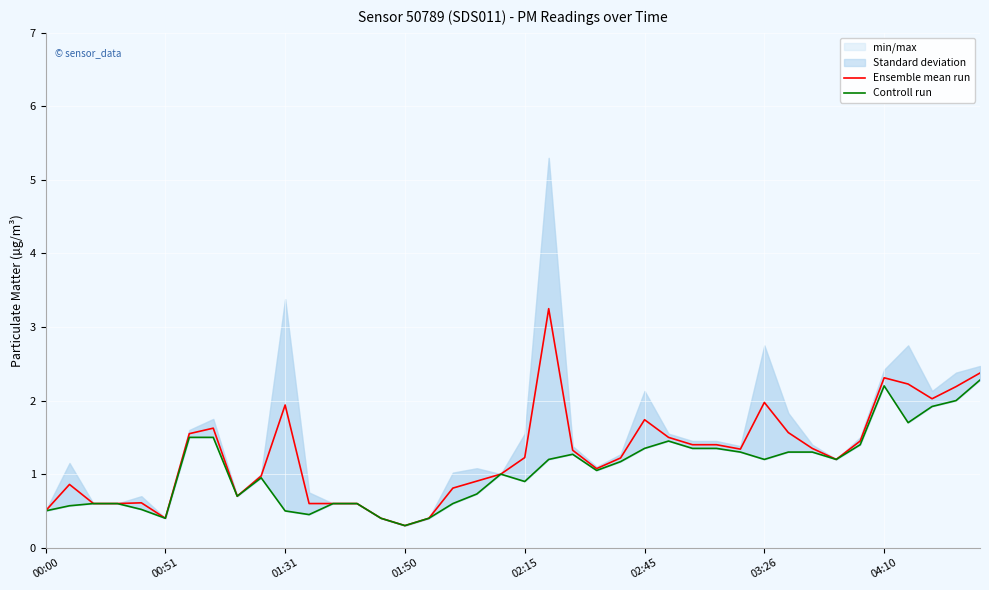

What is the sum of all Controll run values?

42.3